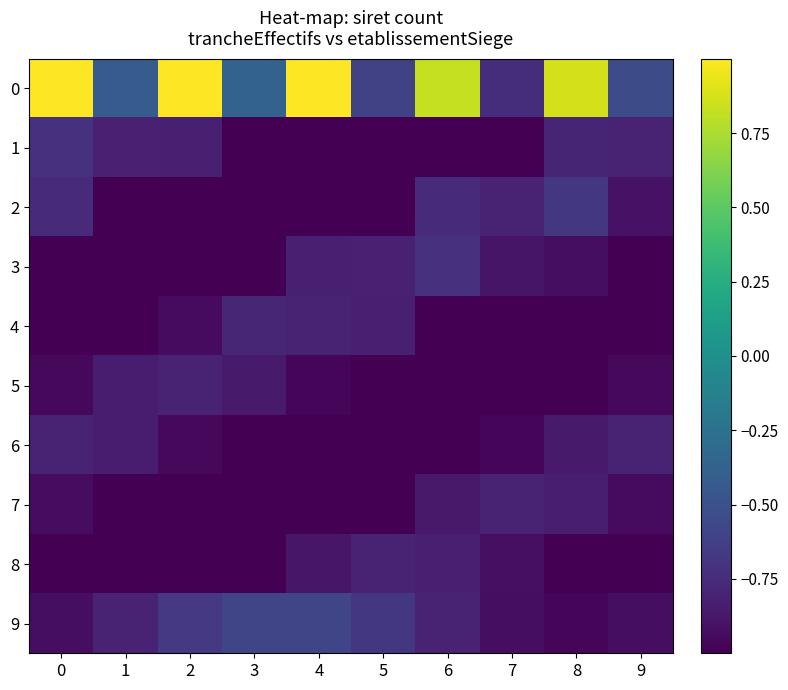

How many series are shown in this chart?

10